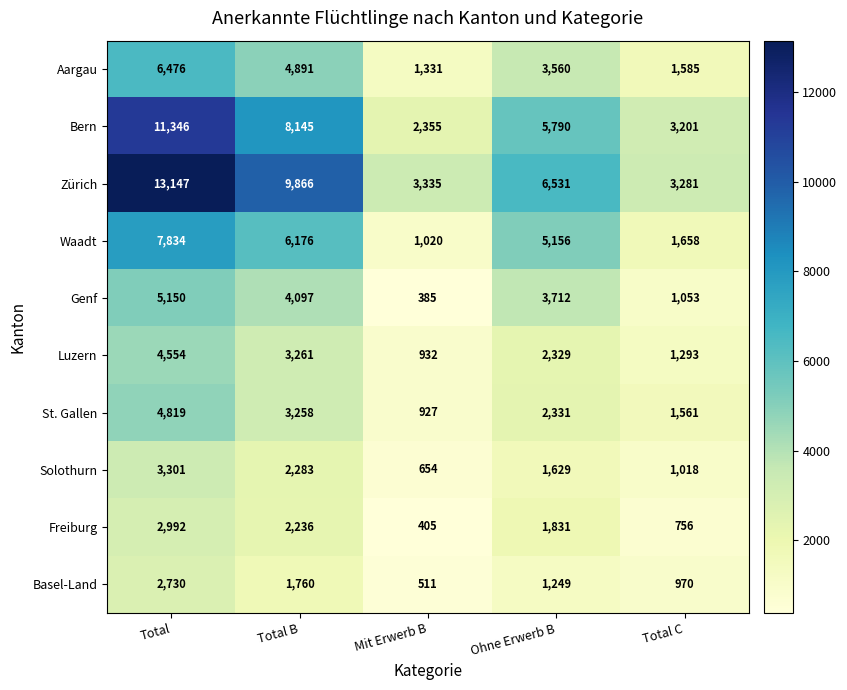

Read the Solothurn value at Ohne Erwerb B.

1629